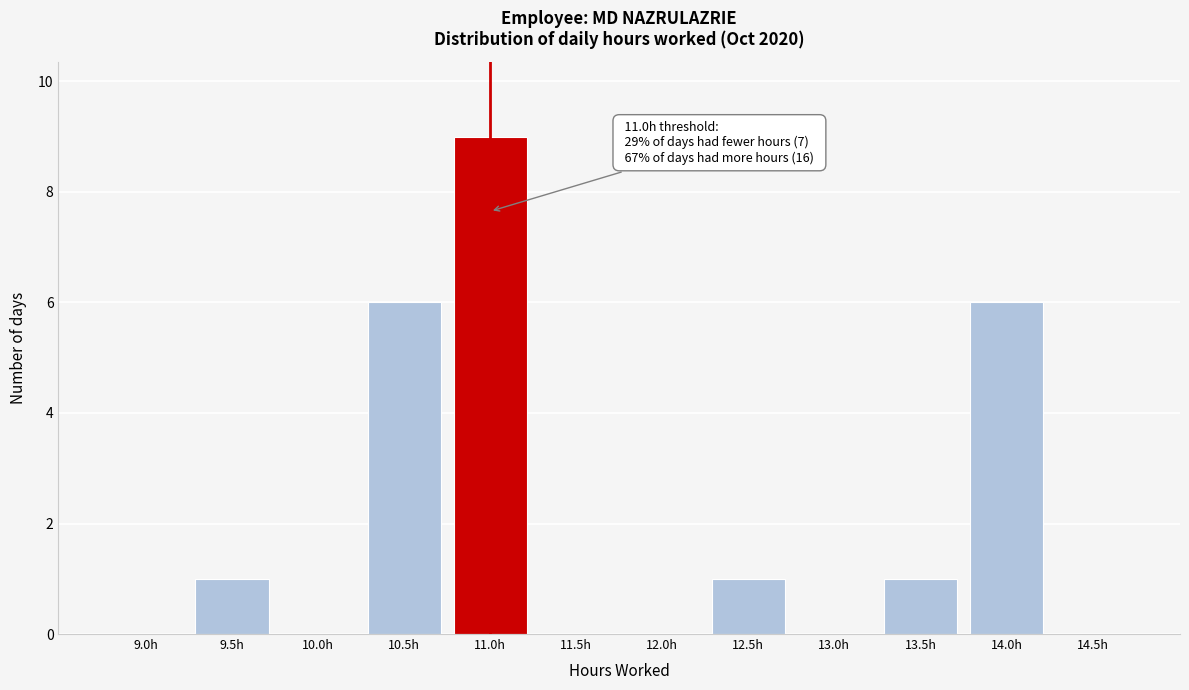

Reading left to right, extract all data points from this chart.

9.0h=0	9.5h=1	10.0h=0	10.5h=6	11.0h=9	11.5h=0	12.0h=0	12.5h=1	13.0h=0	13.5h=1	14.0h=6	14.5h=0